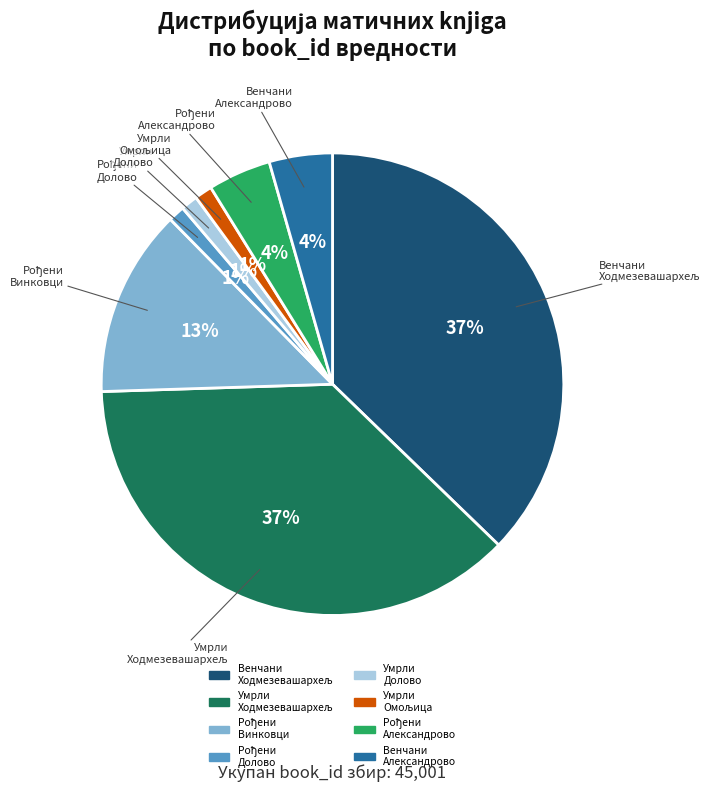

To the nearest percent, what is the average slice percentage?

12%